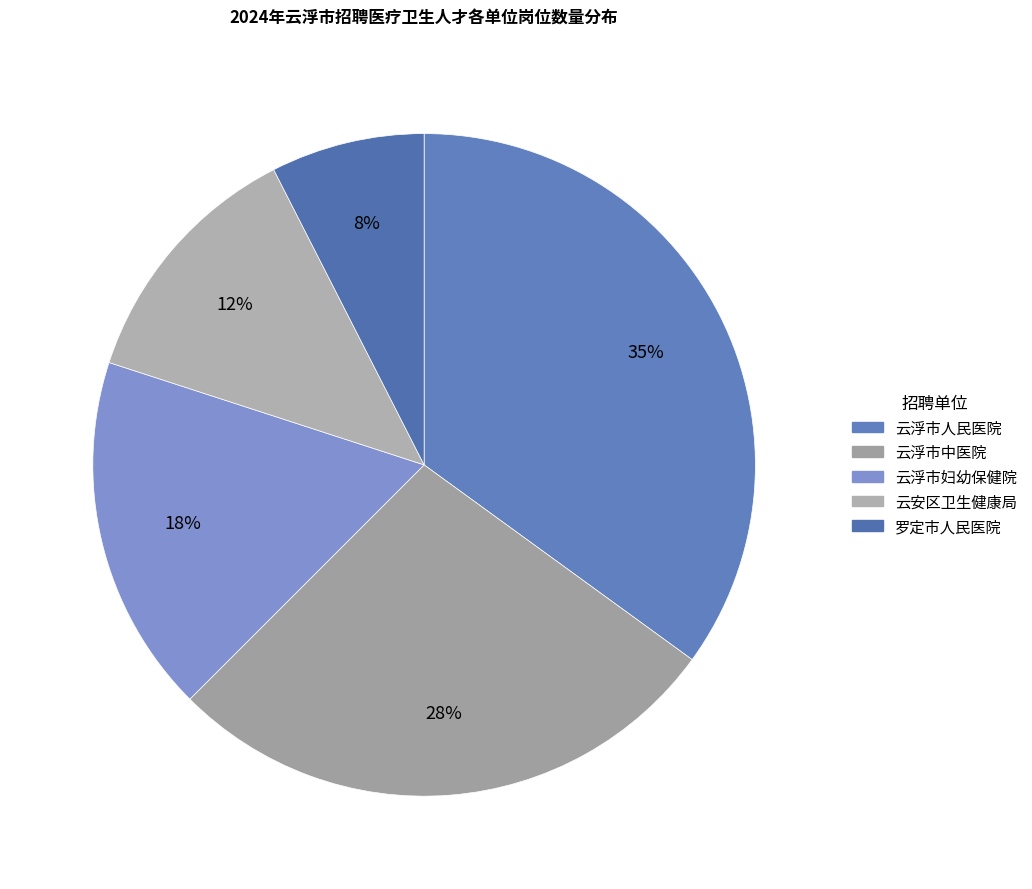

What percentage is the 云安区卫生健康局 slice, to the nearest percent?

12%